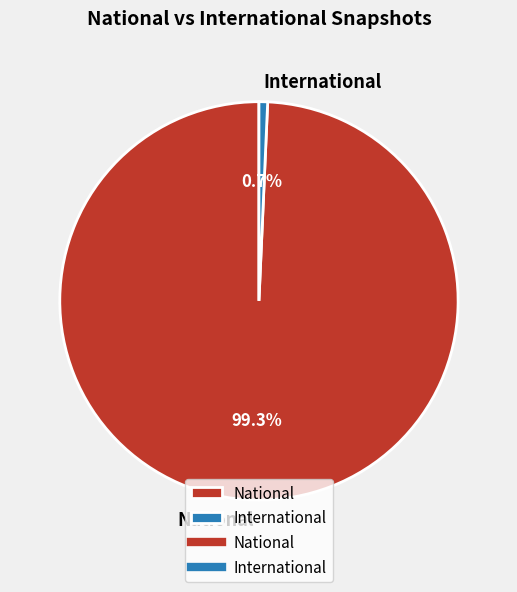

Between International and National, which is larger?

National